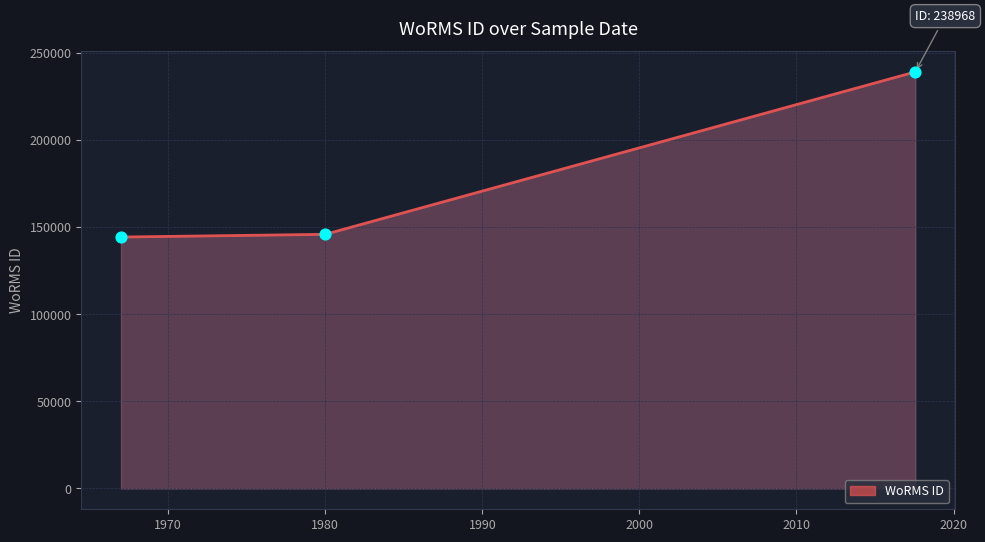

What is the change in value from 2017-07-25 to 1967-01-01?

-94741